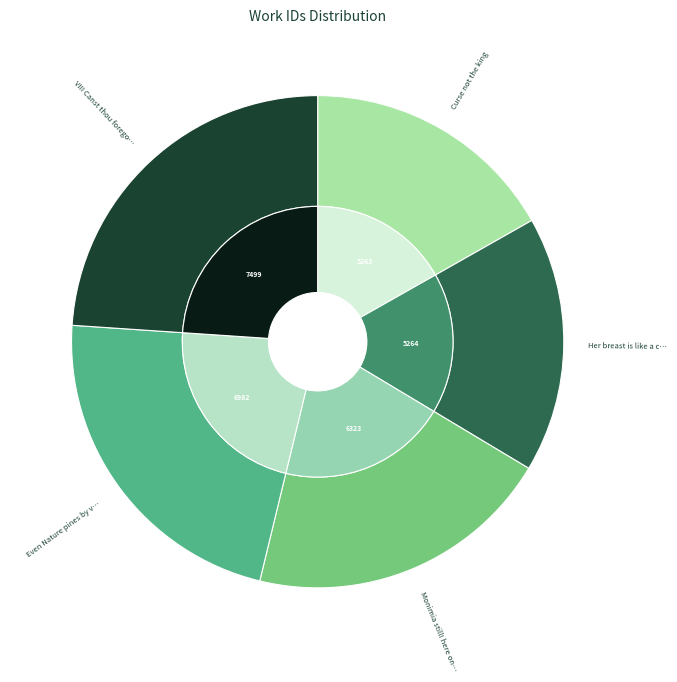

Count the number of slices in the pie.

5